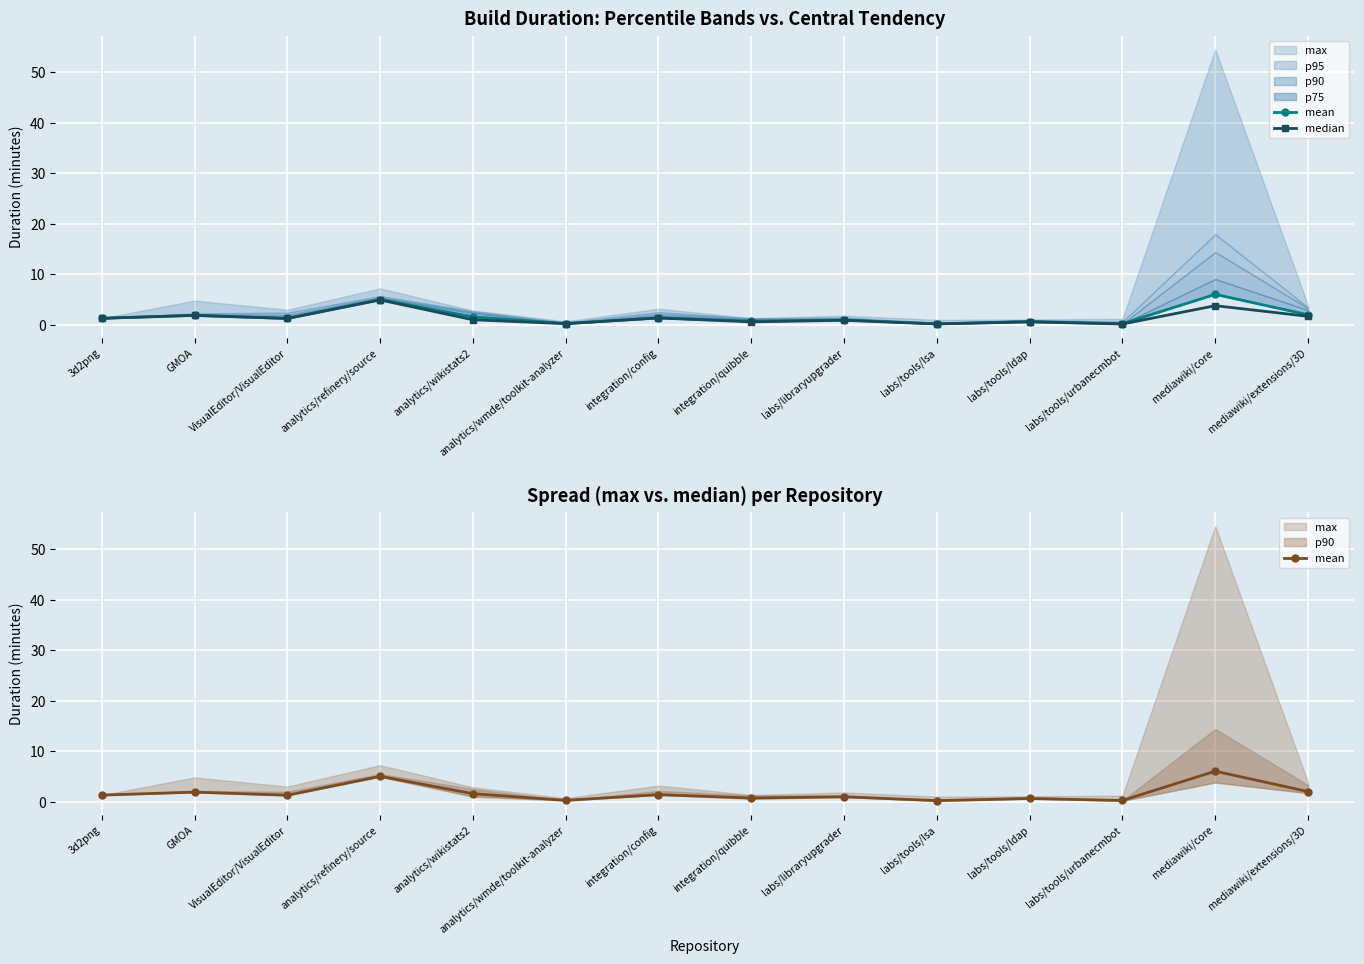

What is the smallest value displayed?

0.2